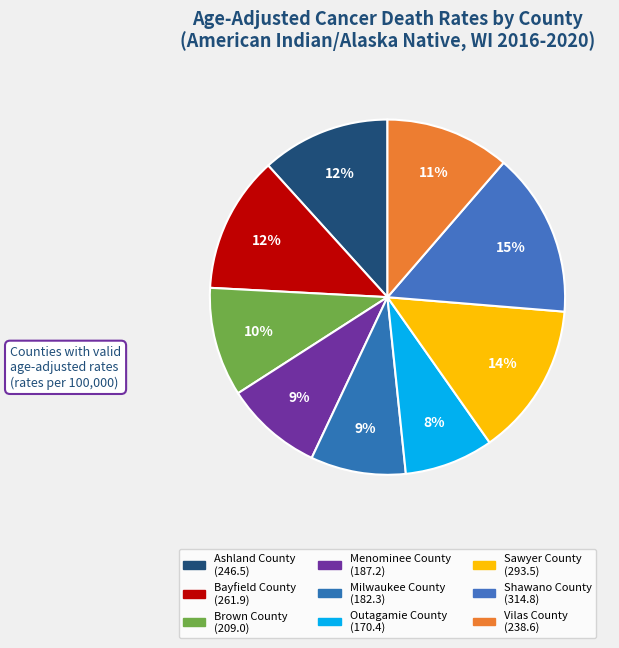

To the nearest percent, what percentage of the pie is Menominee County?

9%